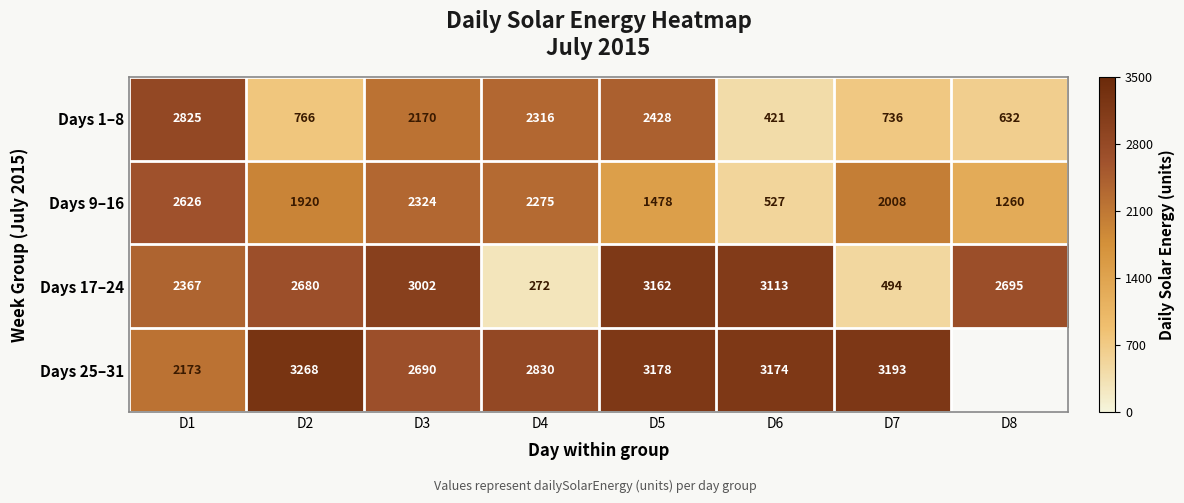

Where is Days 9–16 nearest to the value 1576?

D5